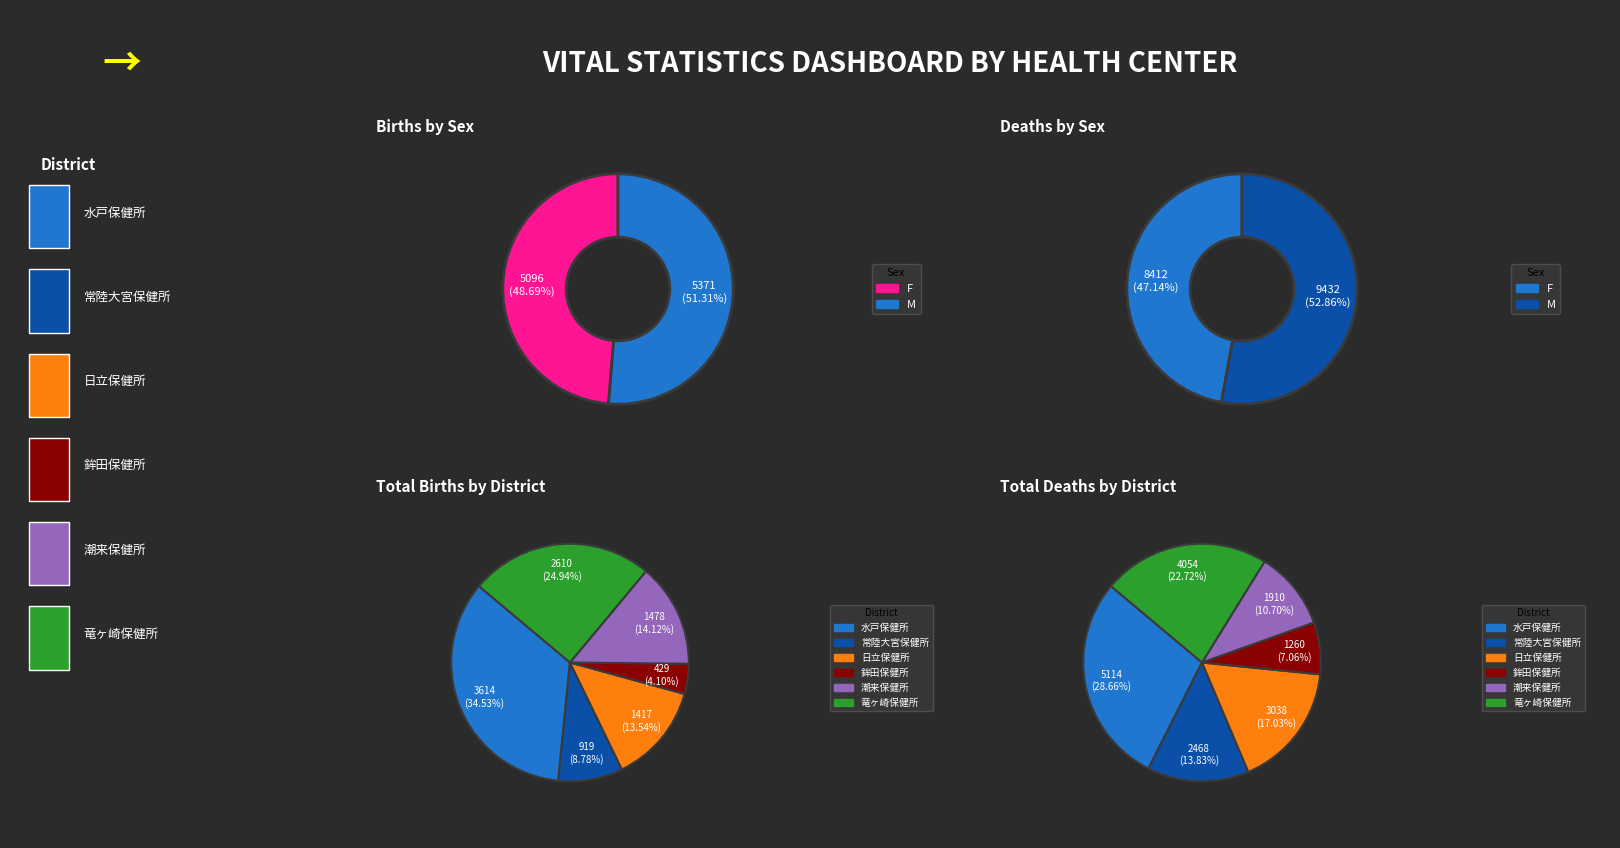

What is the total percentage of 潮来保健所 and 水戸保健所?

48.7%